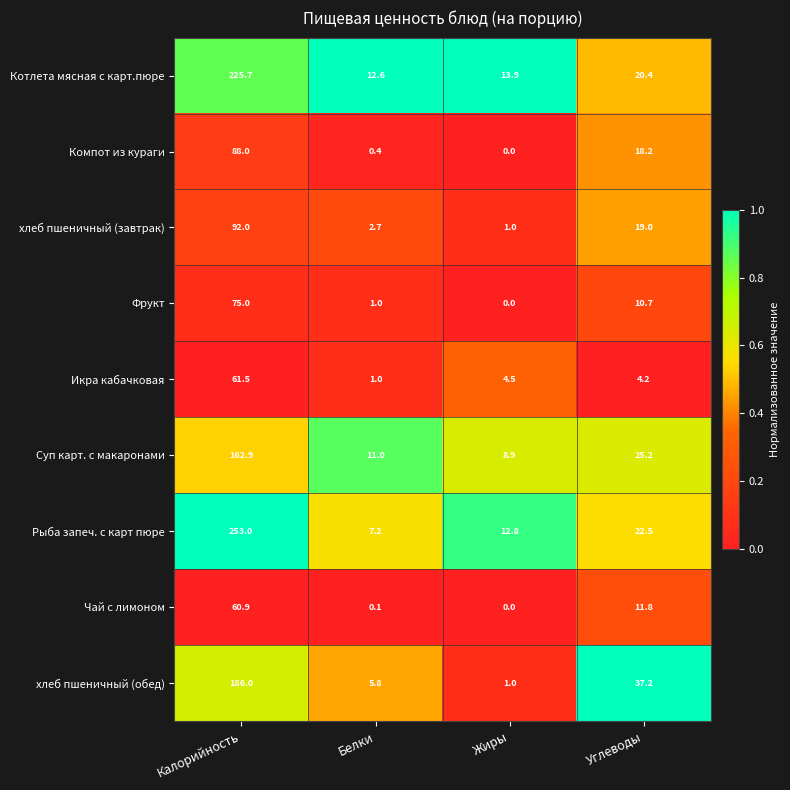

What is the total value across all series at Углеводы?

169.2